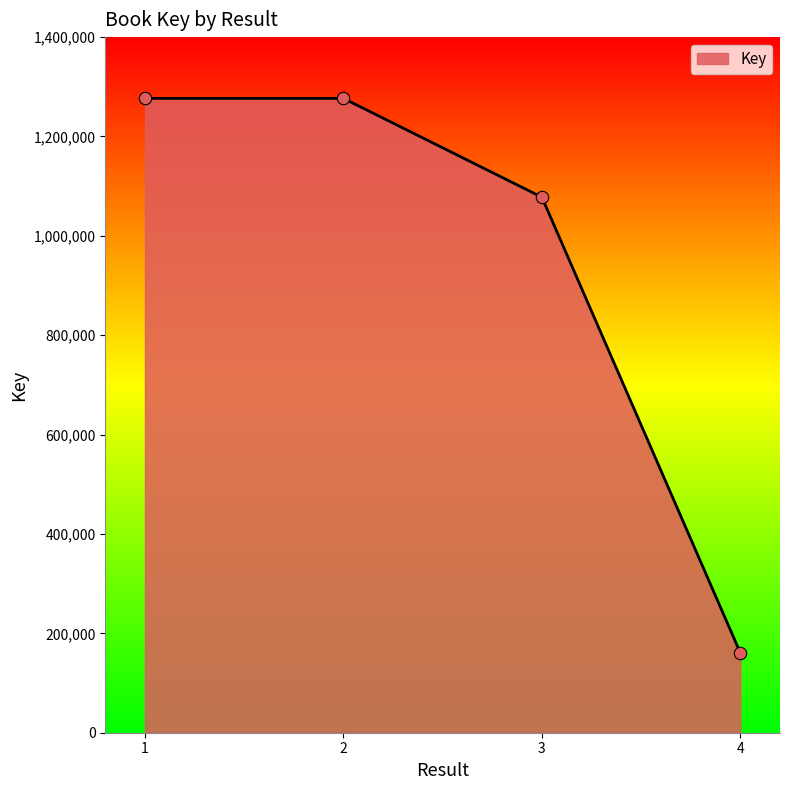

What is the ratio of the value at 1 to the value at 3?

1.2